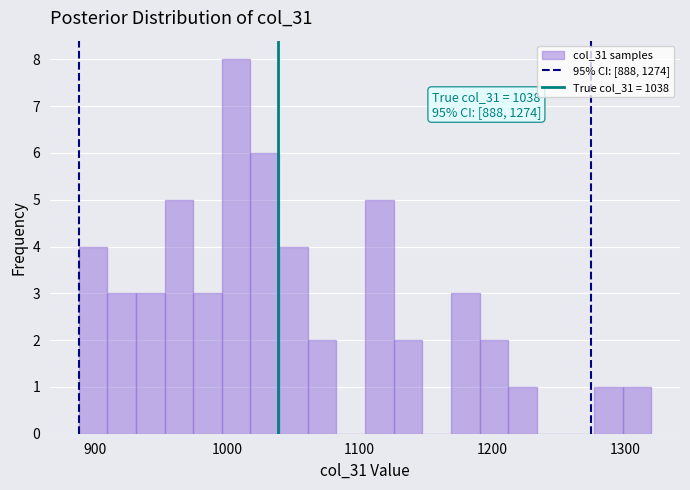

Read against the x-axis, roughly where is the centre of the tallest bar?

1010